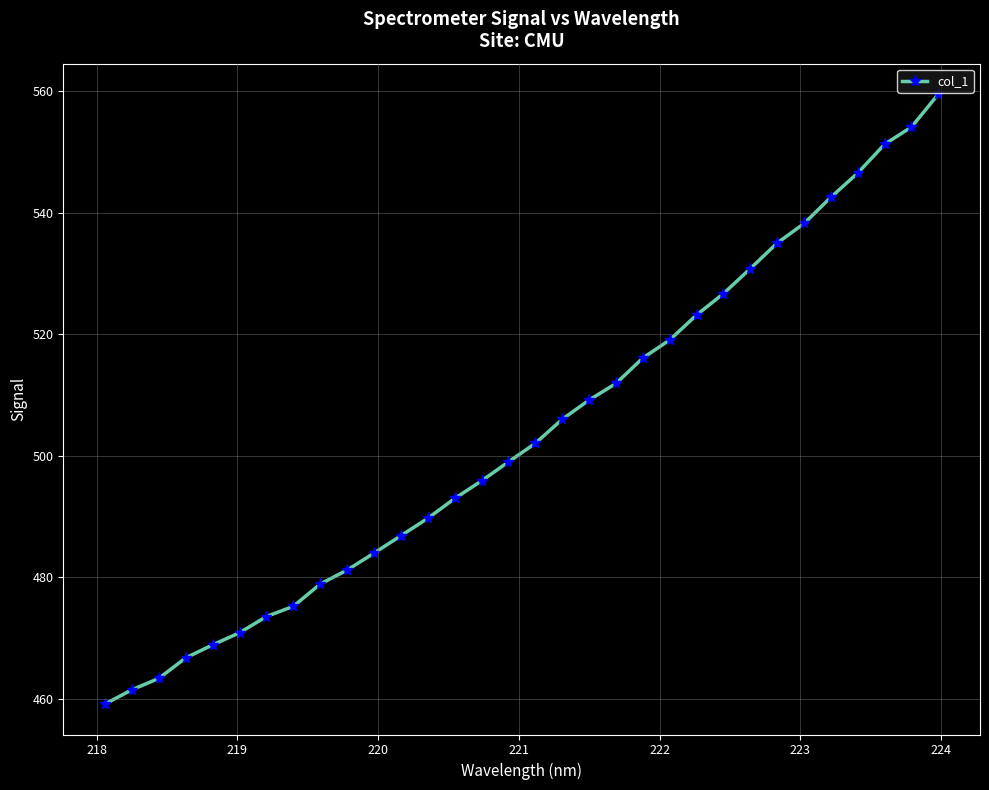

What is the maximum value shown in the chart?

559.5